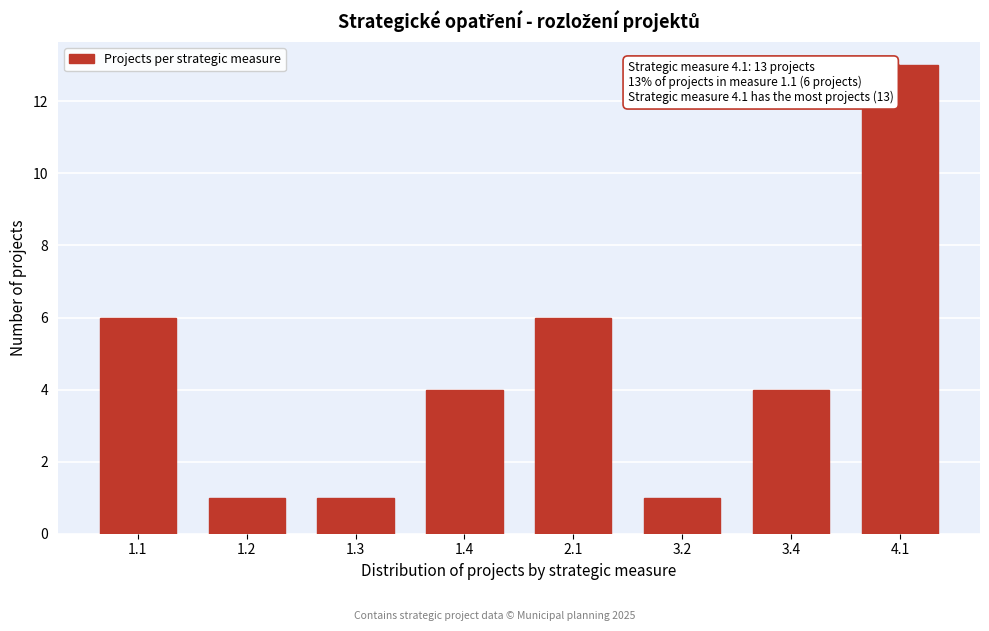

Reading left to right, transcribe all the data shown in this chart.

6	1	1	4	6	1	4	13